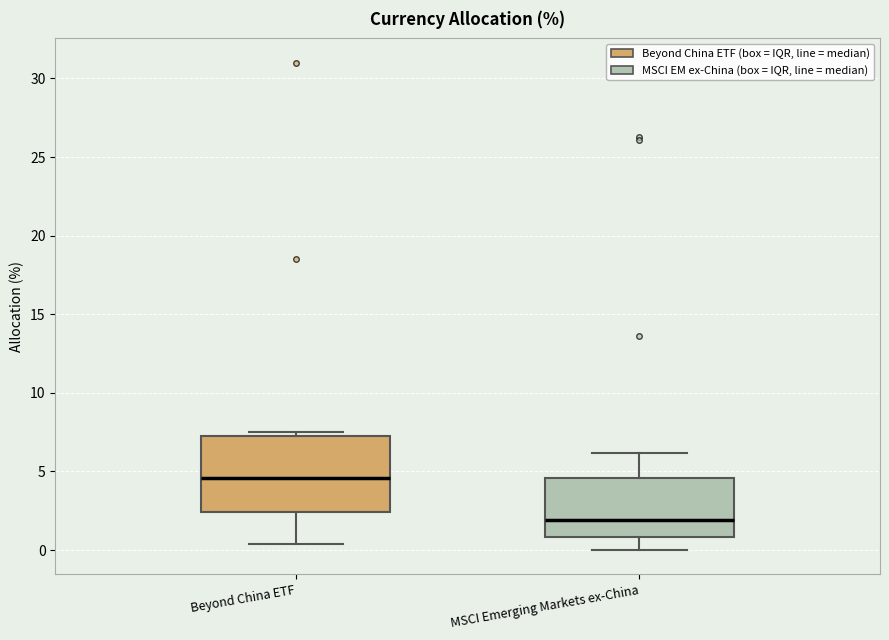

Reading left to right, transcribe this box plot: for each box, give where its median line is, the range the box spans, and where its two whiskers end, as read against the y-axis. The values are not printed on the chart, so give them approximately, as read against the axis.

Beyond China ETF: median 4.5, box 2.5 to 7.5, whiskers 0.5 to 7.5 (just above the box's upper edge)
MSCI Emerging Markets ex-China: median 2.0, box 1.0 to 4.5, whiskers 0.0 to 6.0